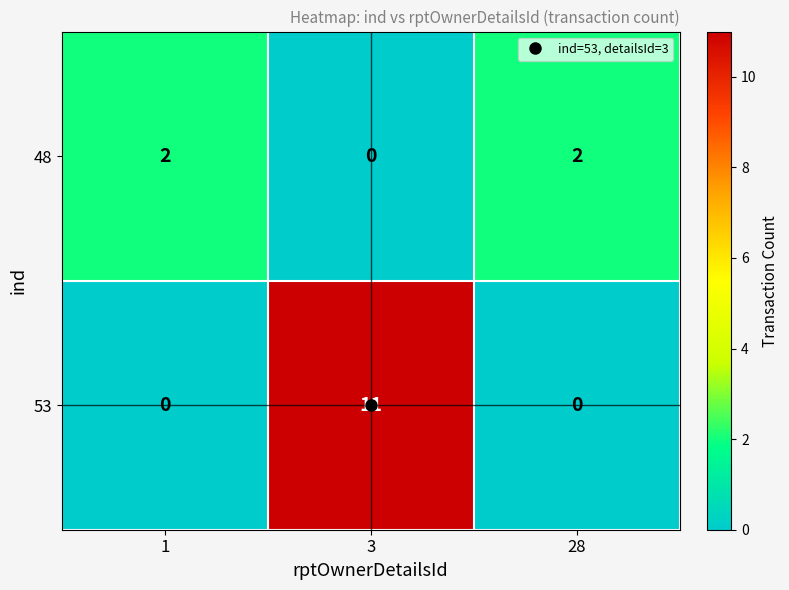

Is the value of 48 at 1 greater than the value of 53 at 28?

Yes